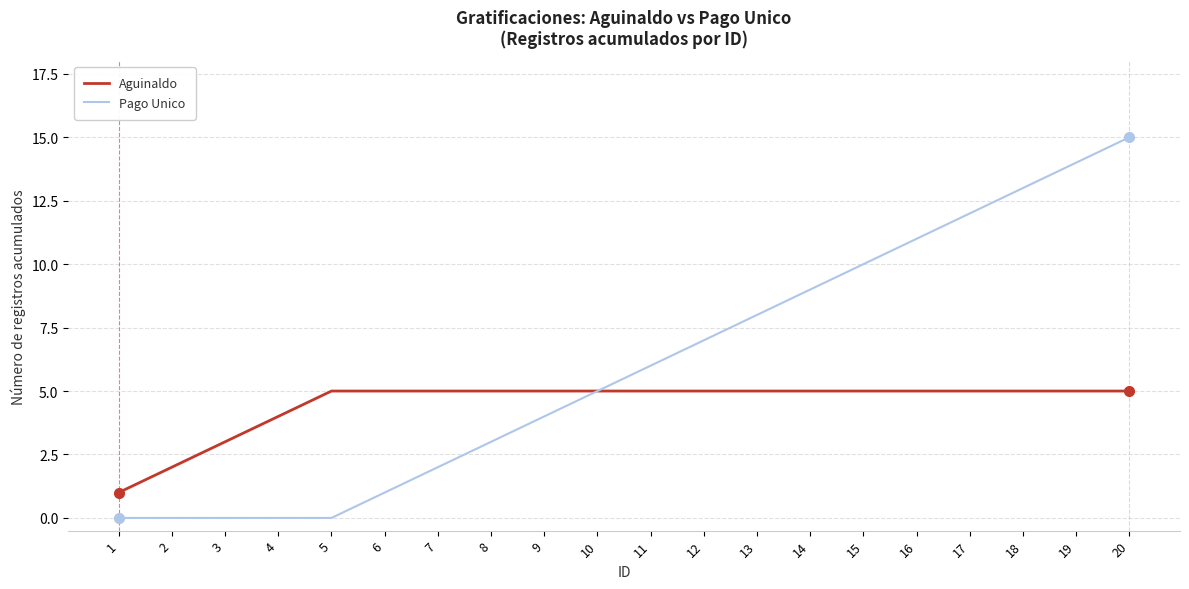

At how many categories does at least one series exceed 0?

20